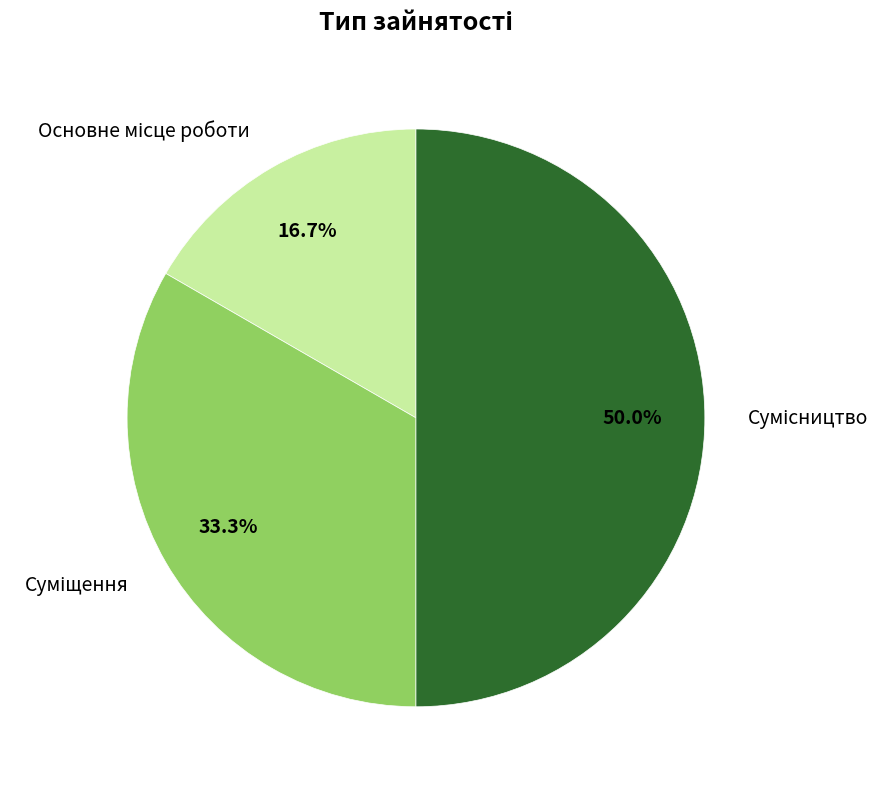

What portion of the pie excludes Суміщення?

66.7%